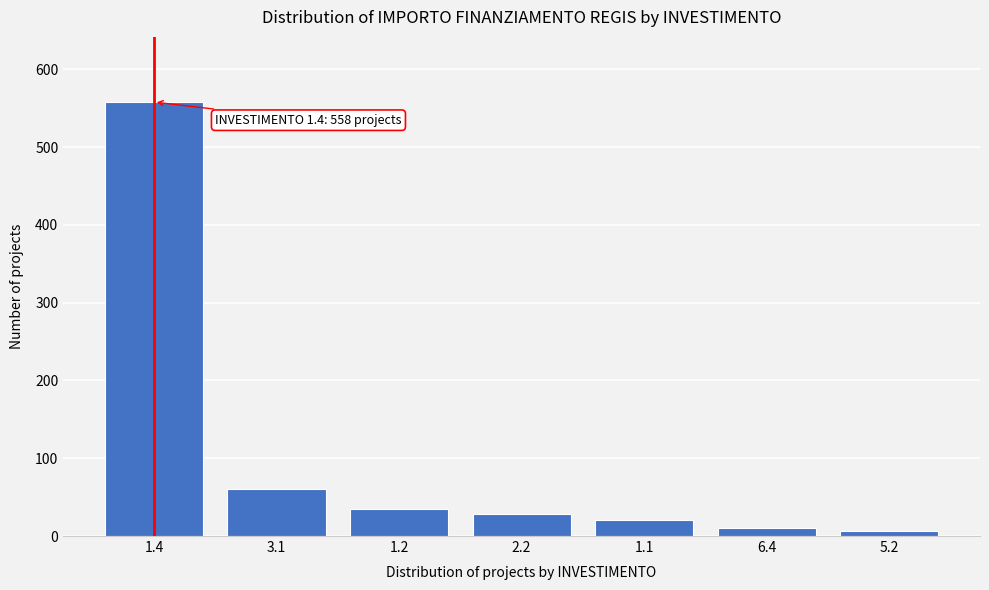

Reading left to right, list all the values displayed in this chart.

1.4=558	3.1=60	1.2=35	2.2=28	1.1=20	6.4=10	5.2=7